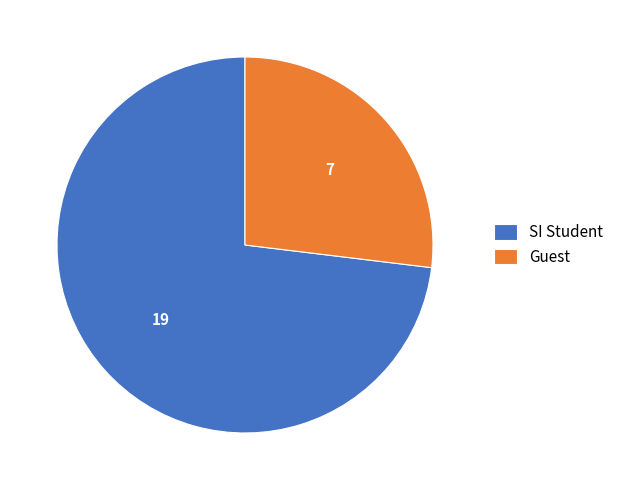

Which category accounts for the majority?

SI Student